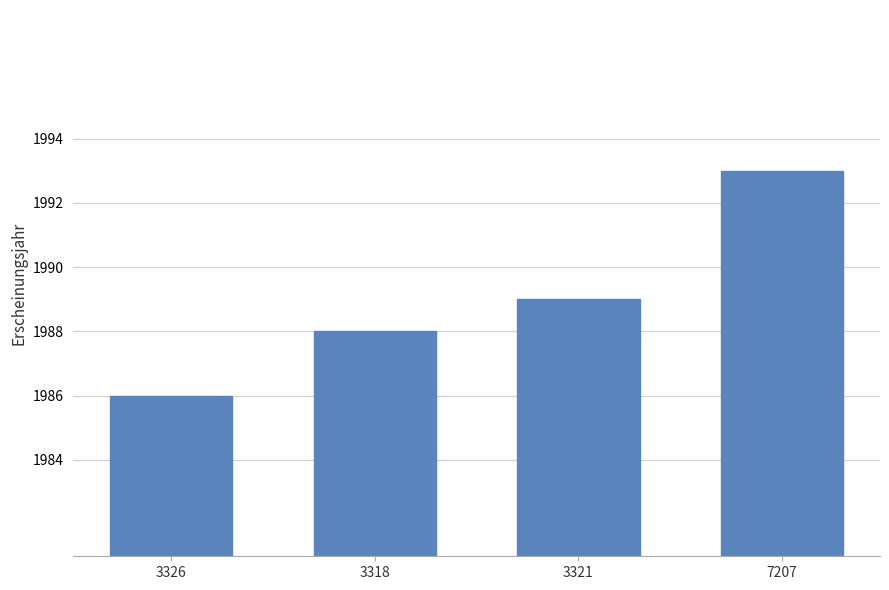

What is the sum of all values?

7956